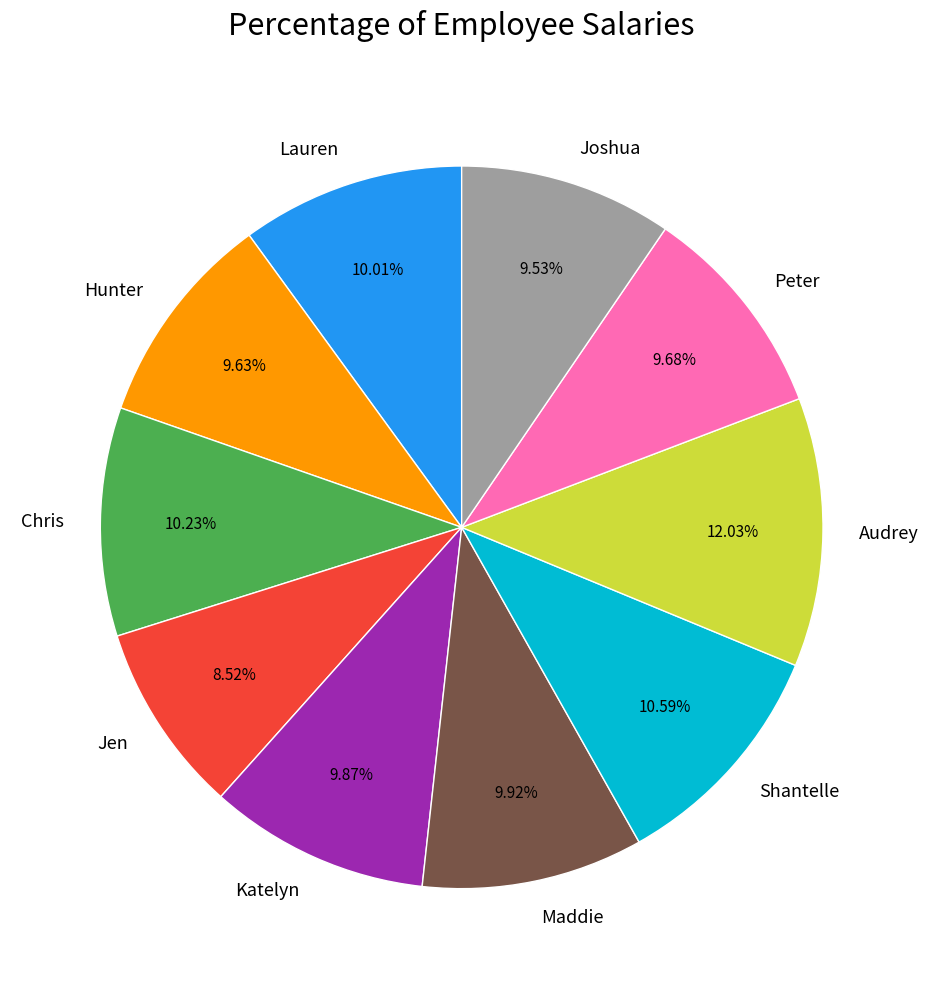

Count the number of slices in the pie.

10